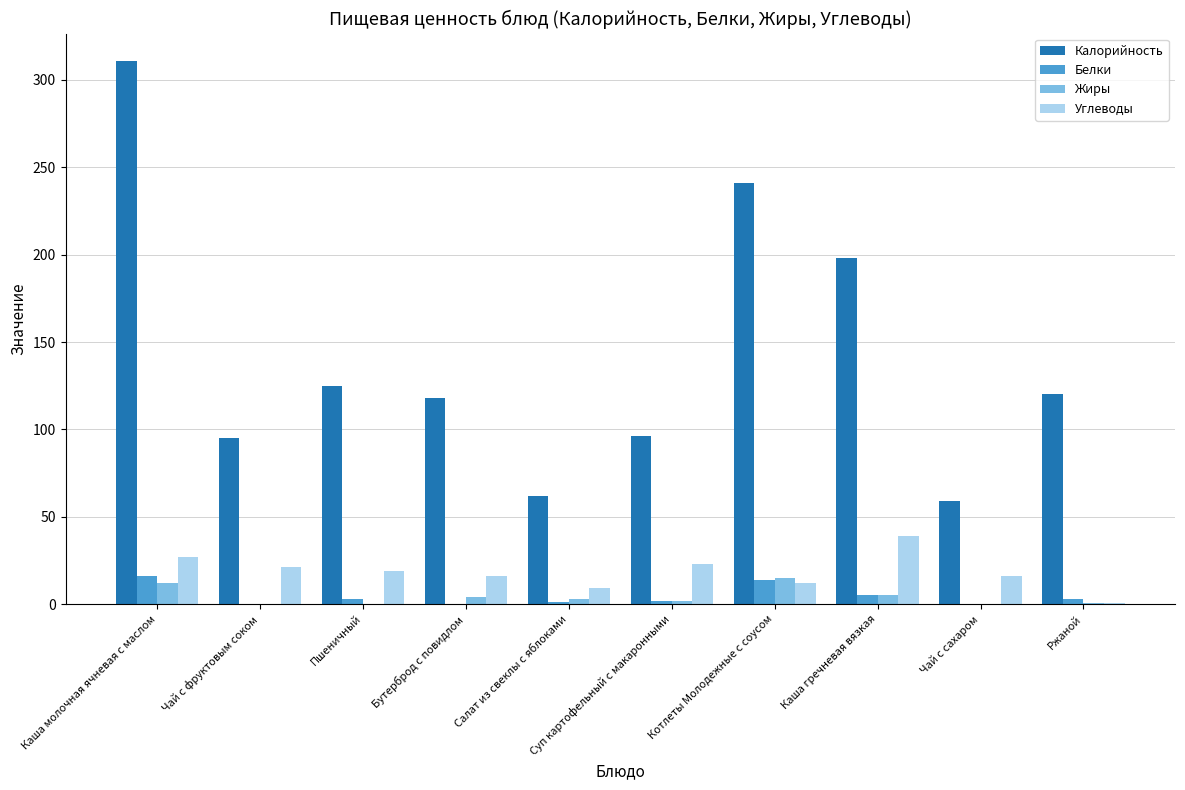

What is the sum of all Белки values?

43.8